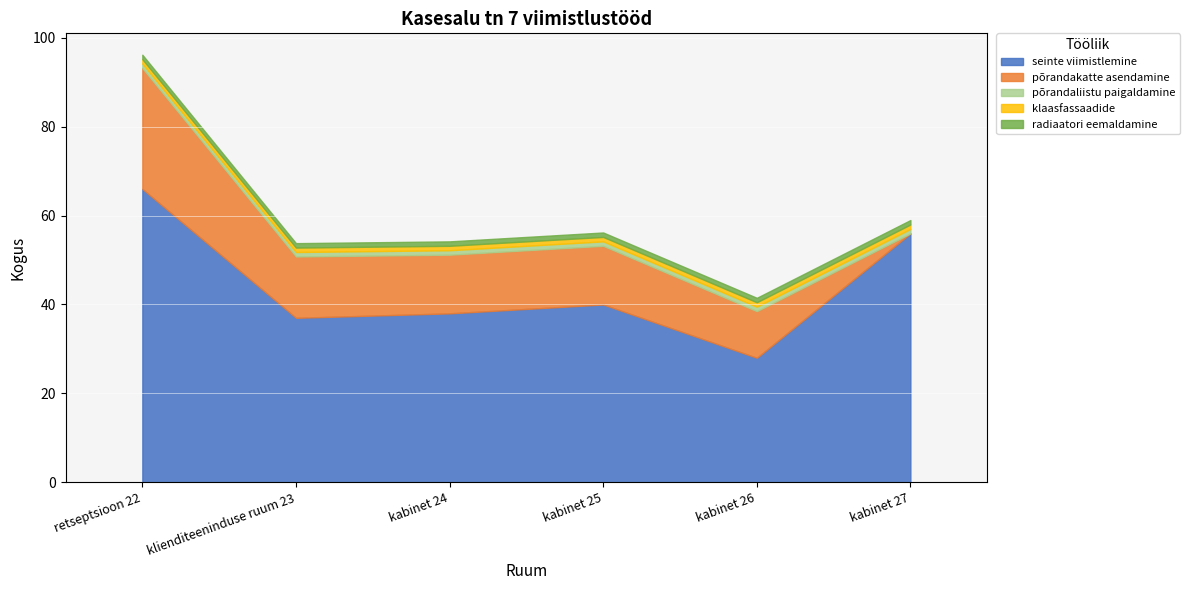

List the series in order of their peak value, highest first.

seinte viimistlemine, põrandakatte asendamine, põrandaliistu paigaldamine, klaasfassaadide, radiaatori eemaldamine